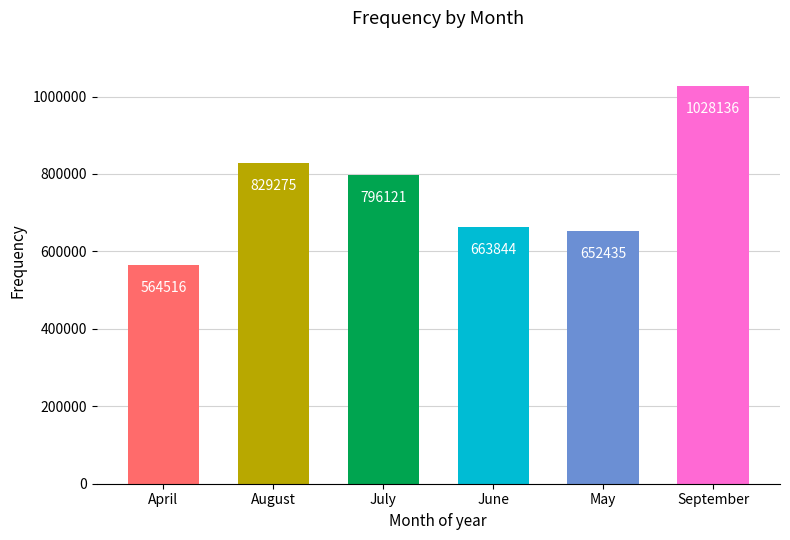

Is it true that the value at August is 829275?

True